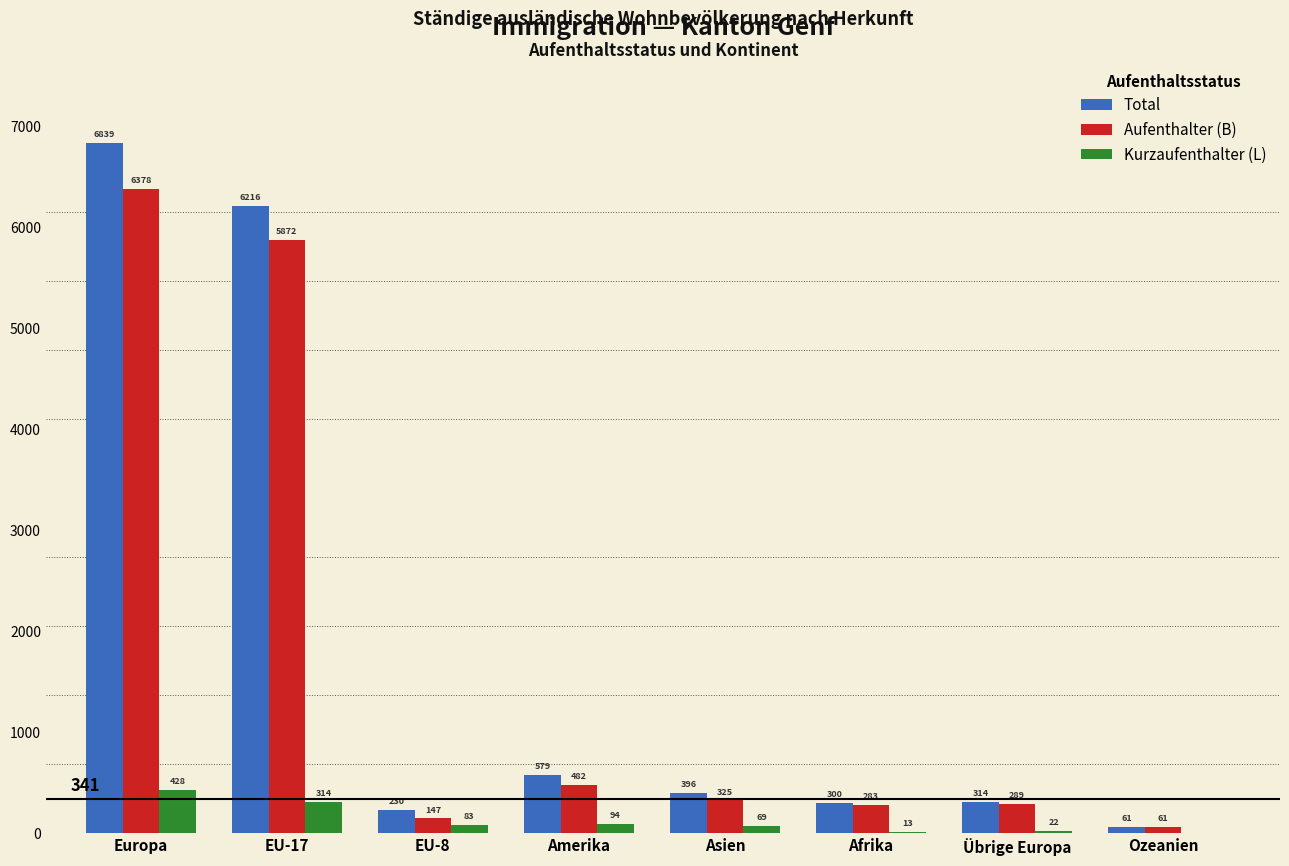

What is the spread (max minus min) of values at Europa?

6411